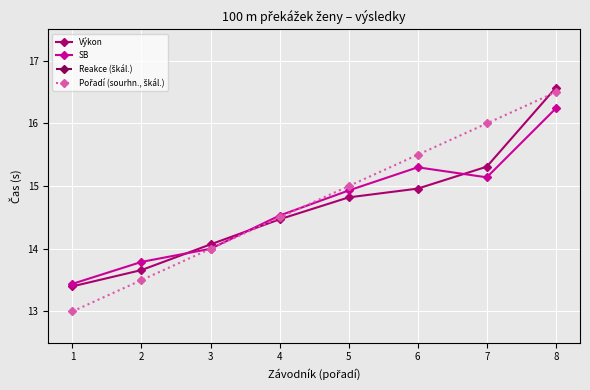

Between 3 and 1, which is larger?

3